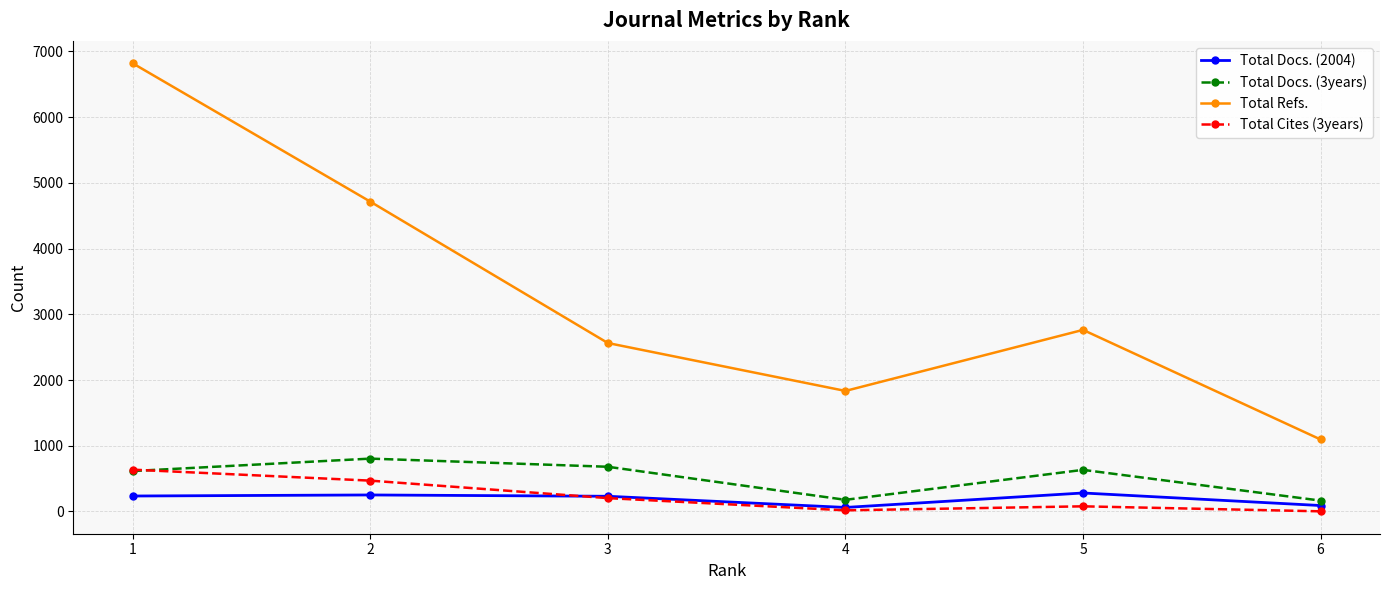

What is the difference between the second highest and second lowest values in the Total Cites (3years) series?

452